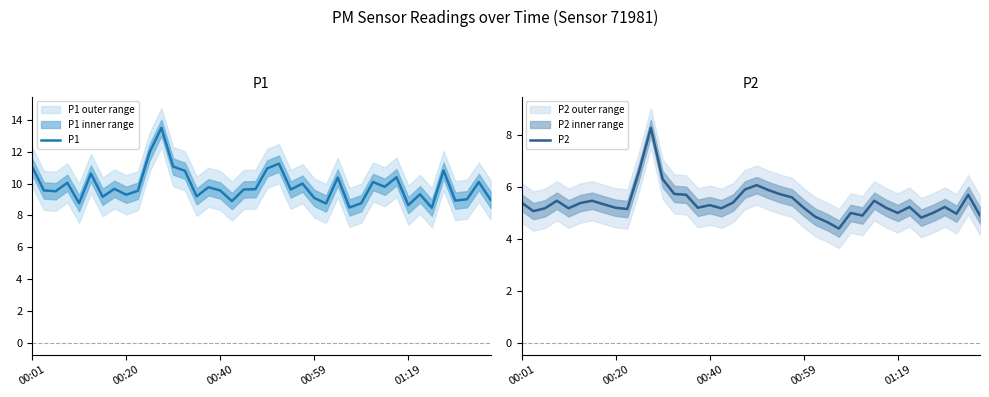

List the series in order of their peak value, highest first.

P1, P2